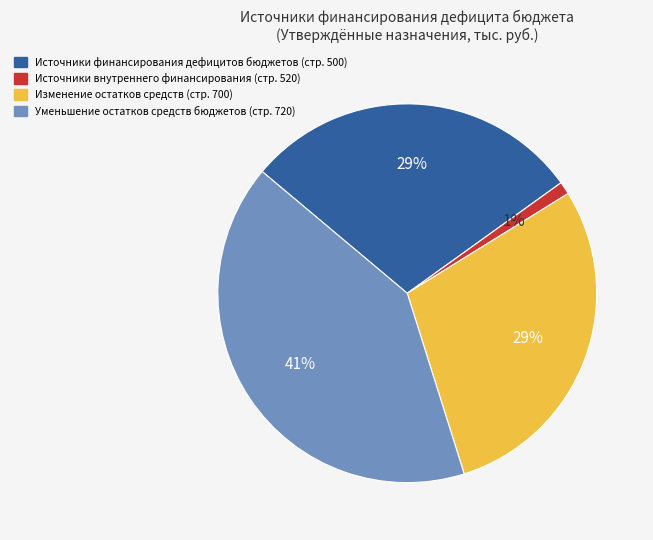

What percentage is the Источники финансирования дефицитов бюджетов (стр. 500) slice, to the nearest percent?

29%